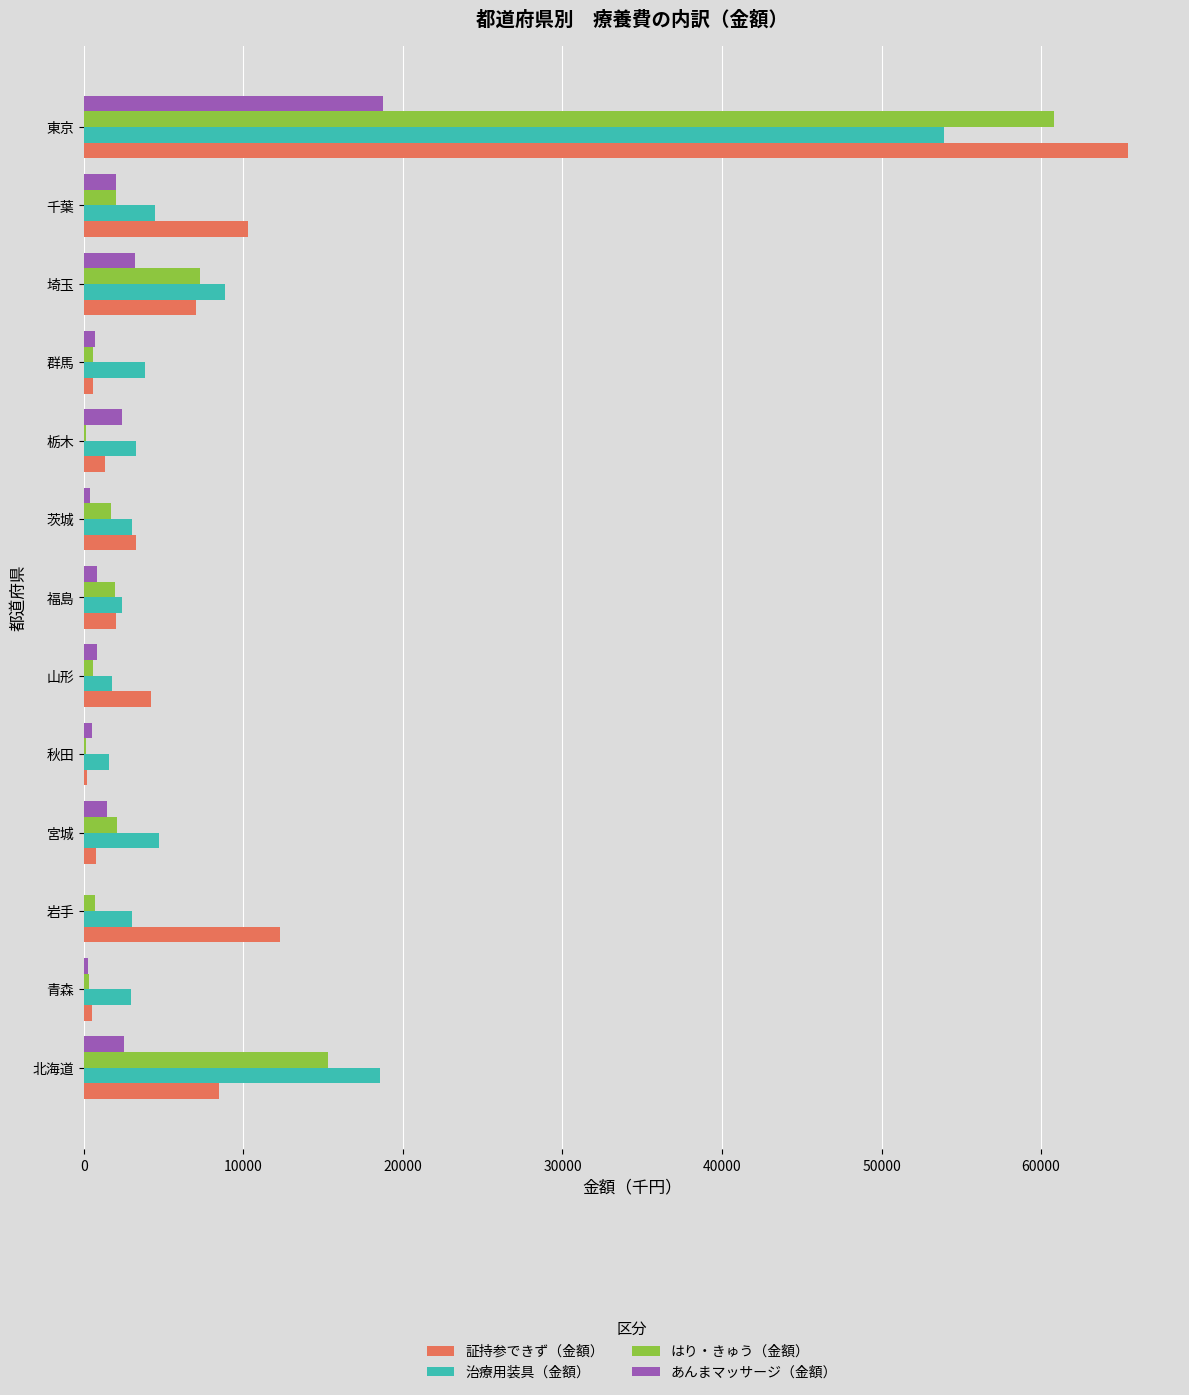

What is the sum of all はり・きゅう（金額） values?

93474.4